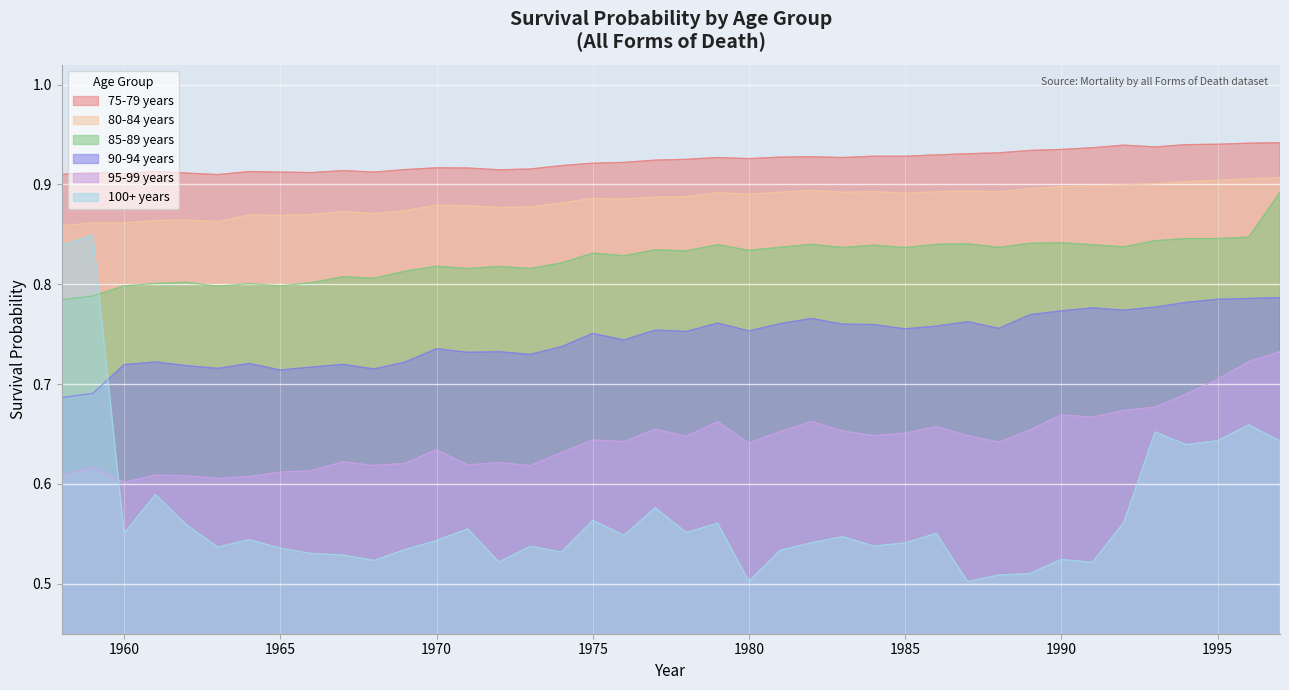

What are all the series names shown in the legend?

75-79 years, 80-84 years, 85-89 years, 90-94 years, 95-99 years, 100+ years